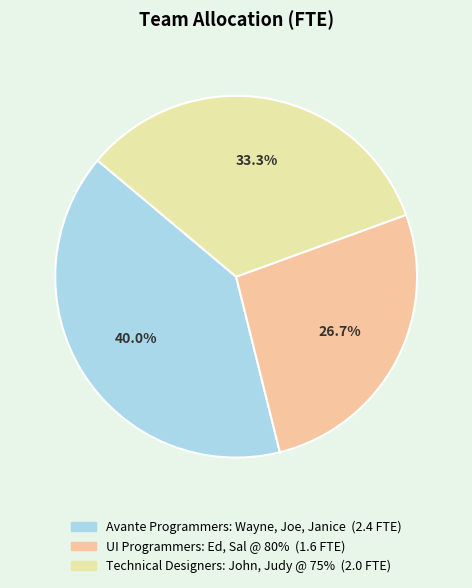

What is the largest slice in the pie chart?

Avante Programmers: Wayne, Joe, Janice